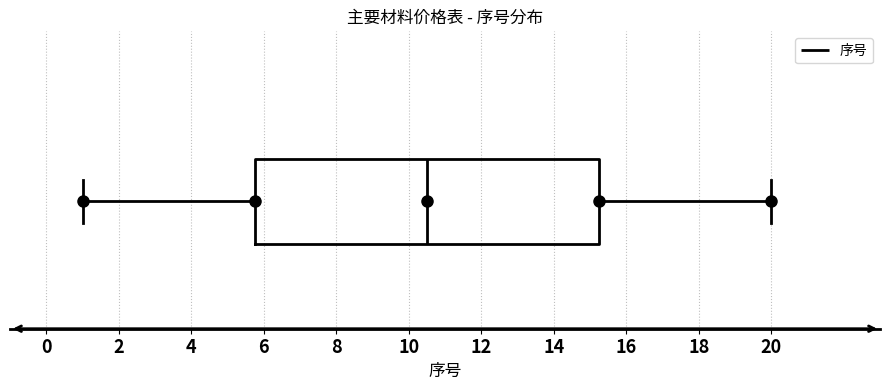

Where is the left edge of the box on the x-axis? The values are not printed on the chart, so give them approximately, as read against the axis.

5.8